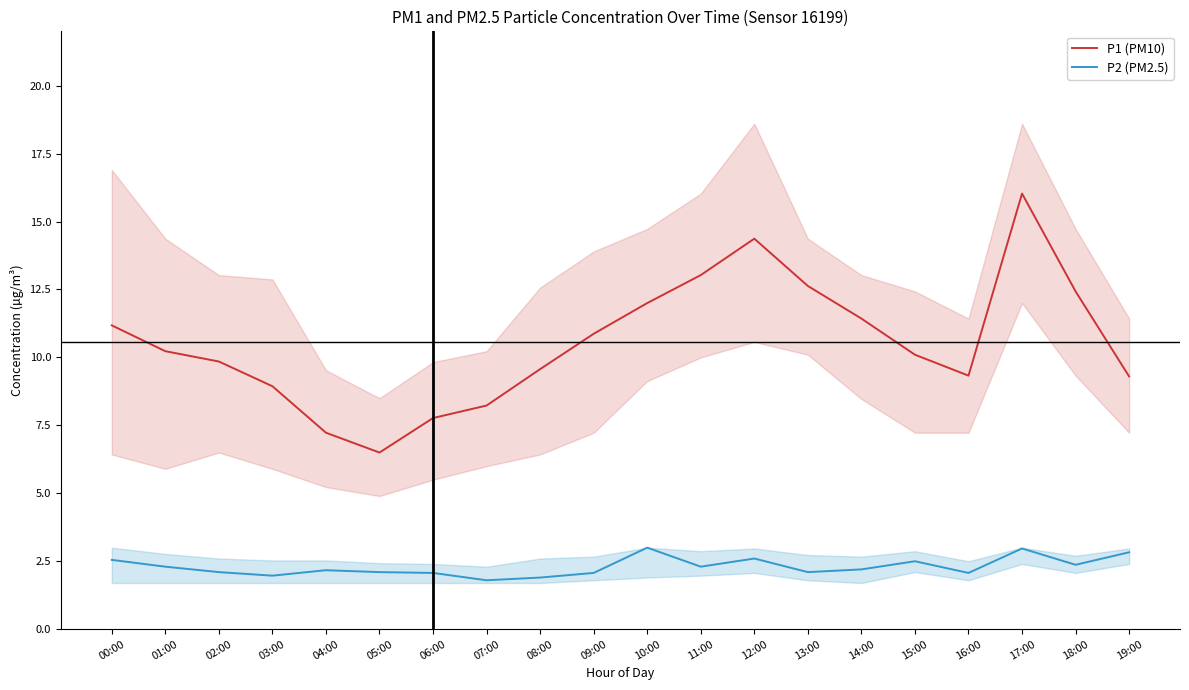

The P2 (PM2.5) series shows 1.6 at 11:00. True or false?

False